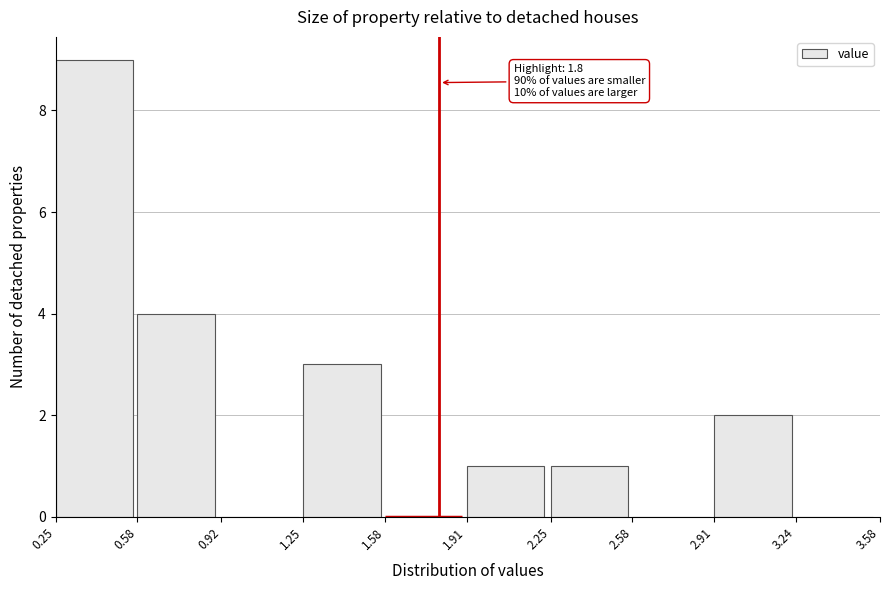

Which range on the x-axis has the tallest bar?

0.25 to 0.58